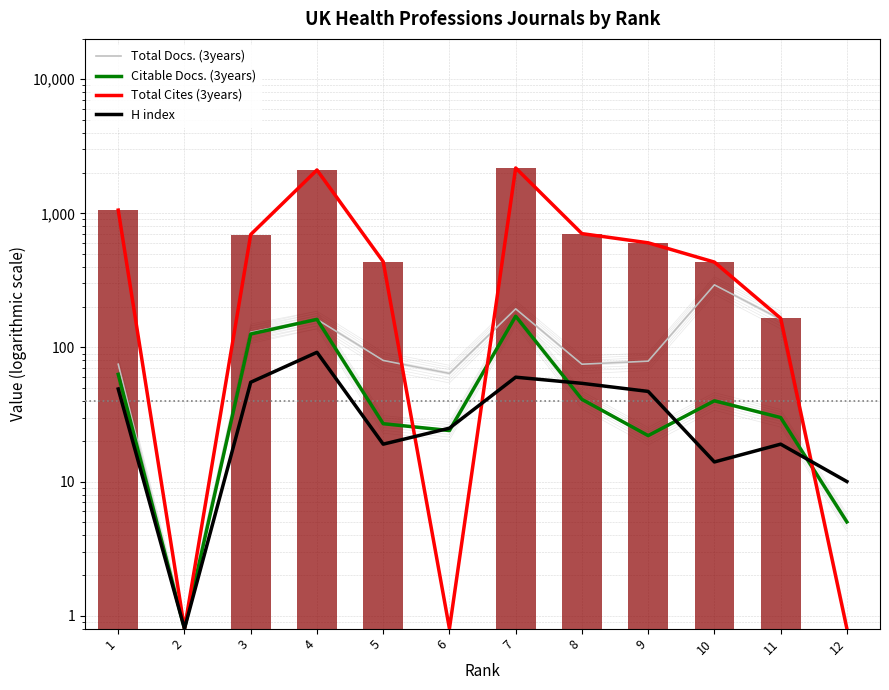

Between 9 and 8, which is larger?

9